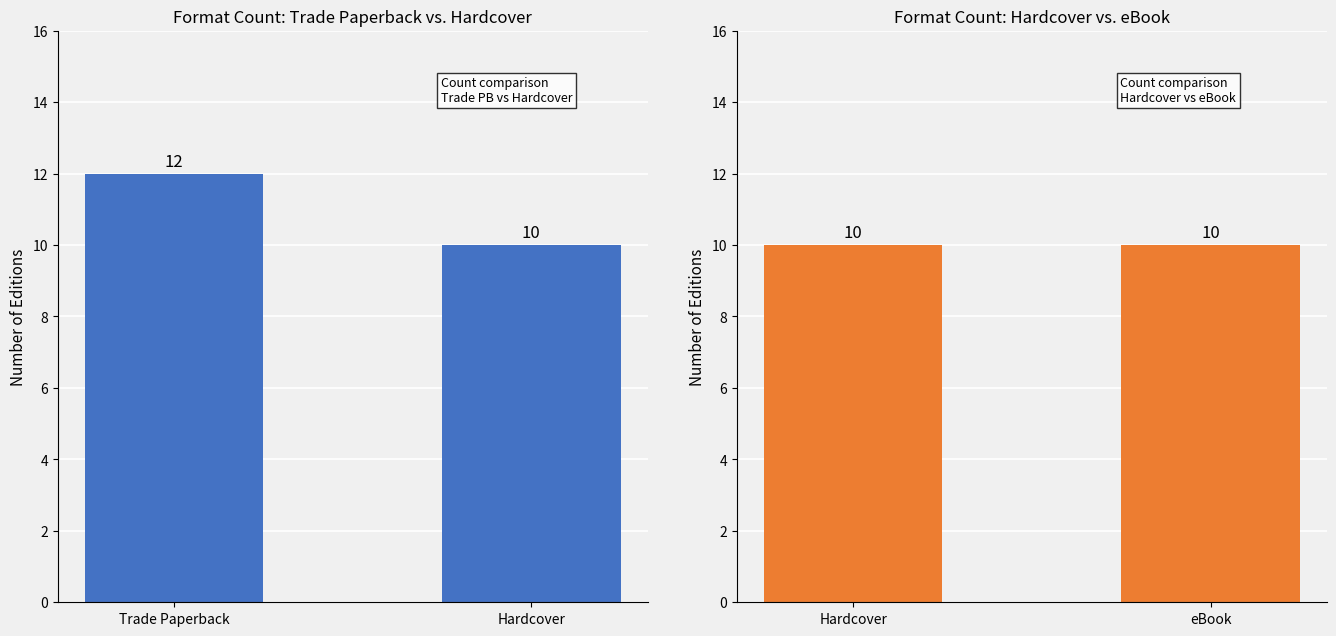

Where is Trade Paperback / Hardcover nearest to the value 11?

Trade Paperback